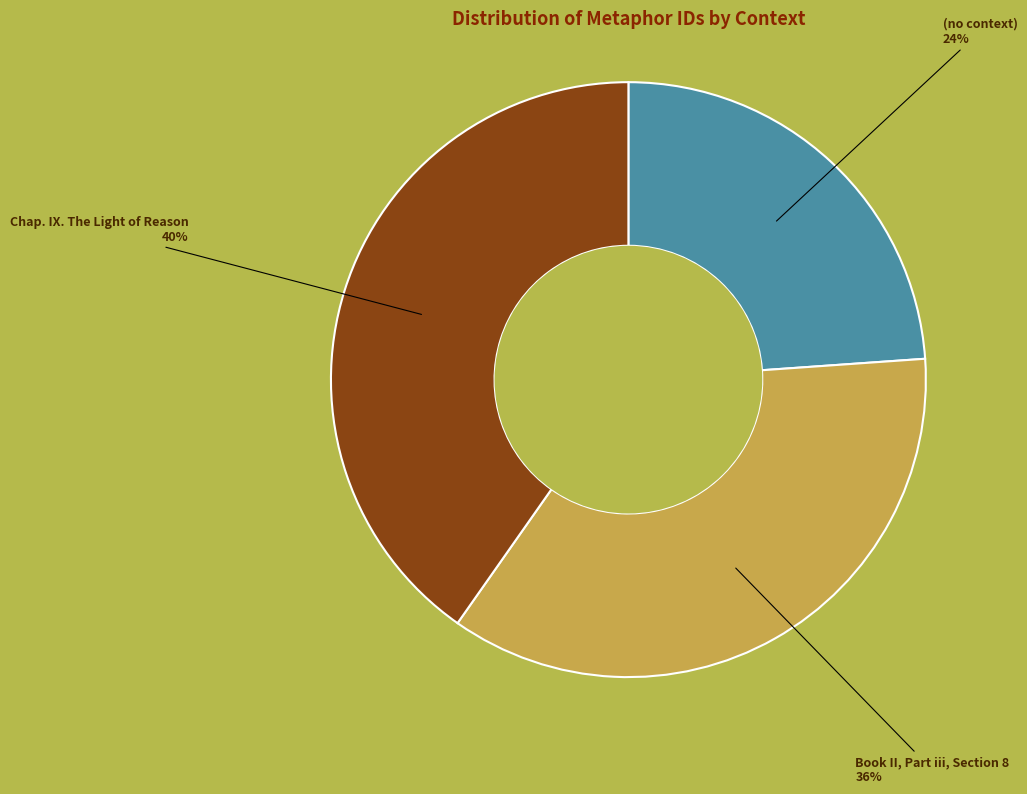

To the nearest percent, what is the difference between the largest and smallest slice percentages?

16%